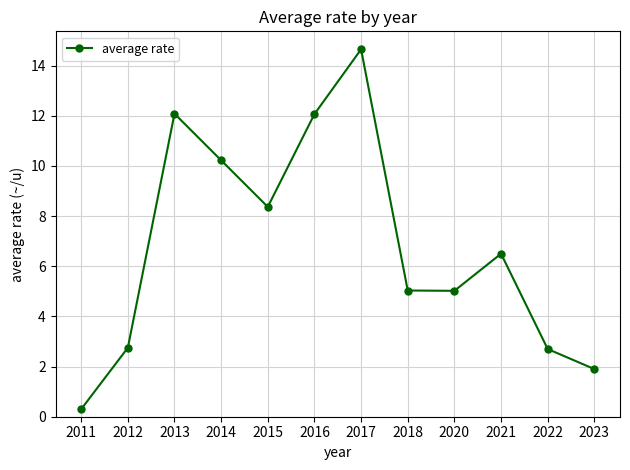

True or false: the data shows 4.5 at 2012.

False